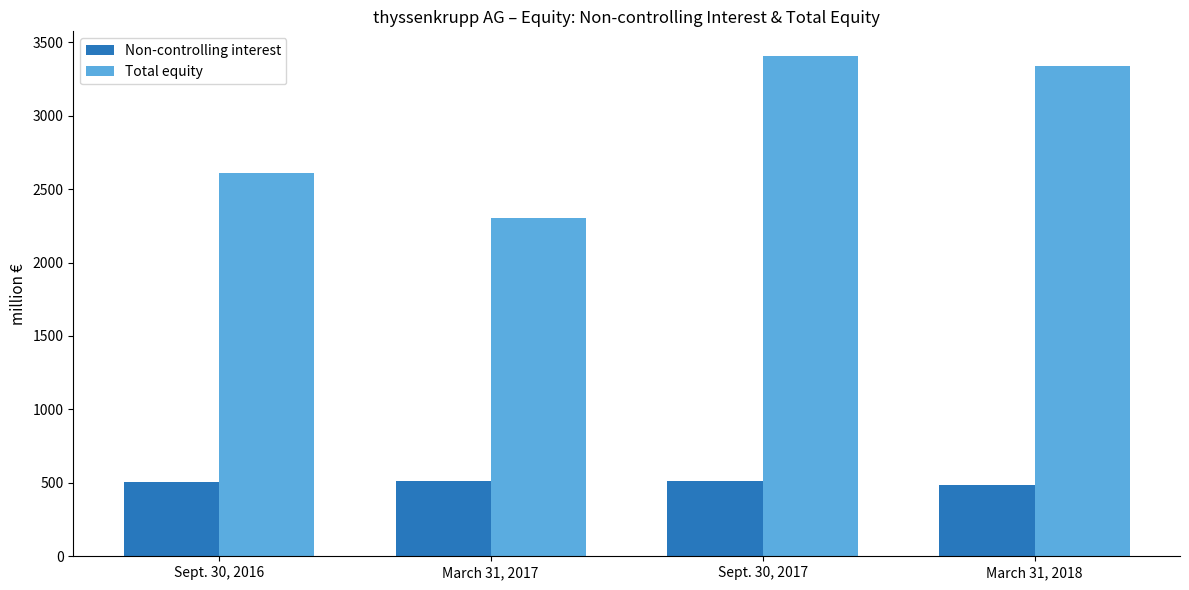

What position from the left is March 31, 2017?

2